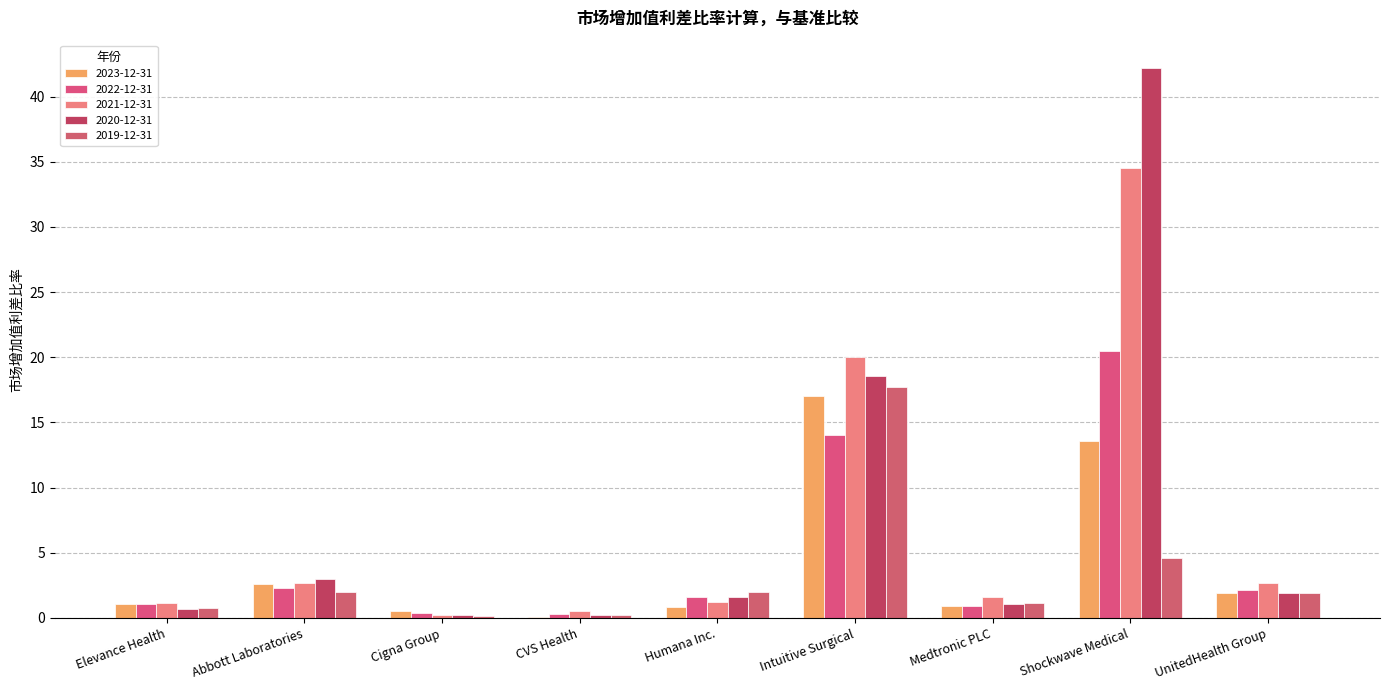

How many data points does each series have?

9